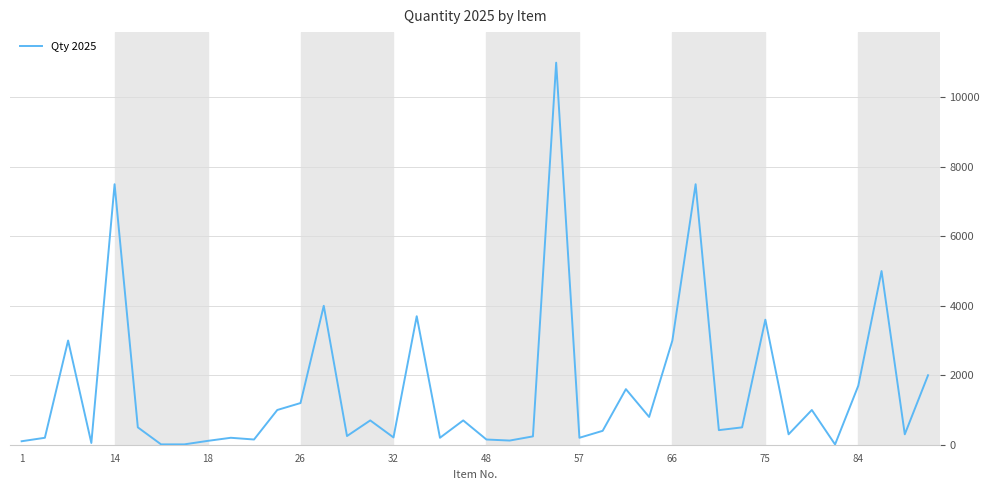

What is the maximum value shown in the chart?

11000